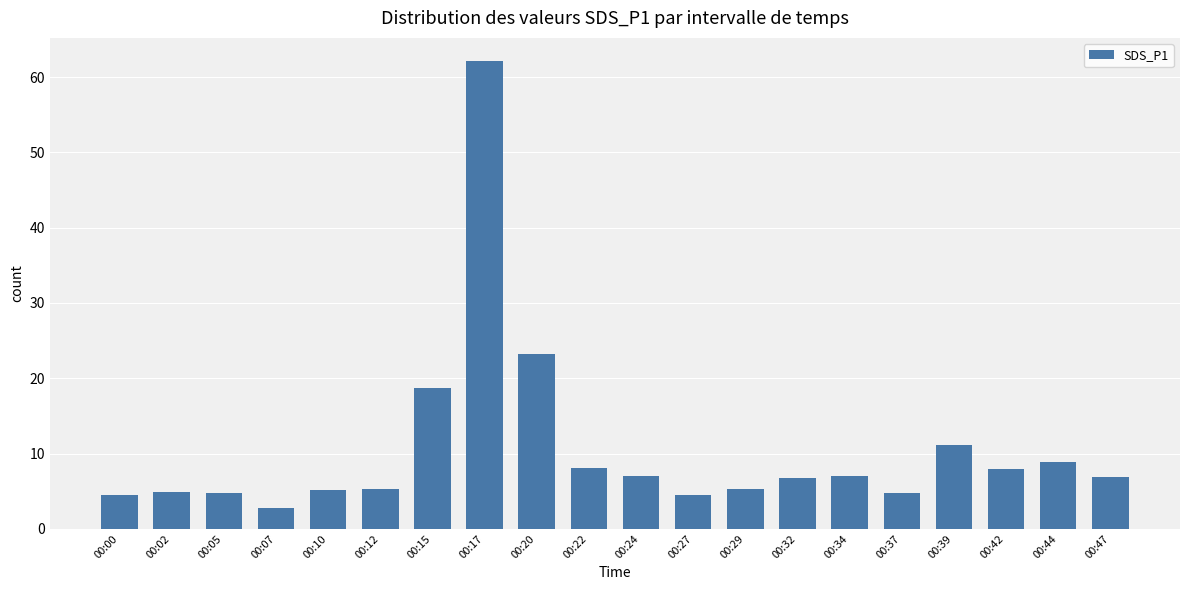

Is it true that the value at 00:34 is 7.0?

True